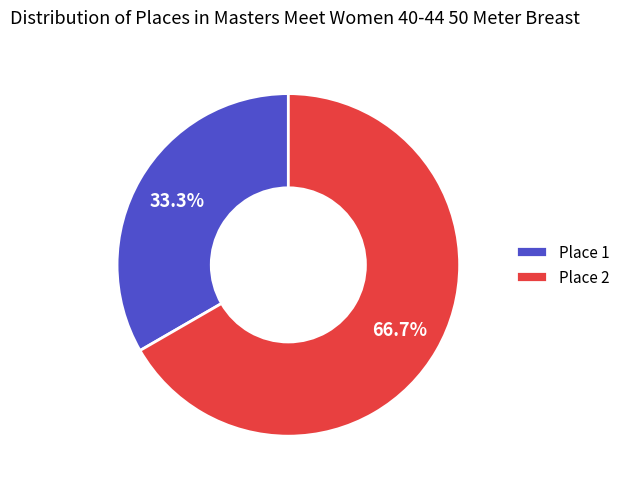

Which slice is the largest?

Place 2